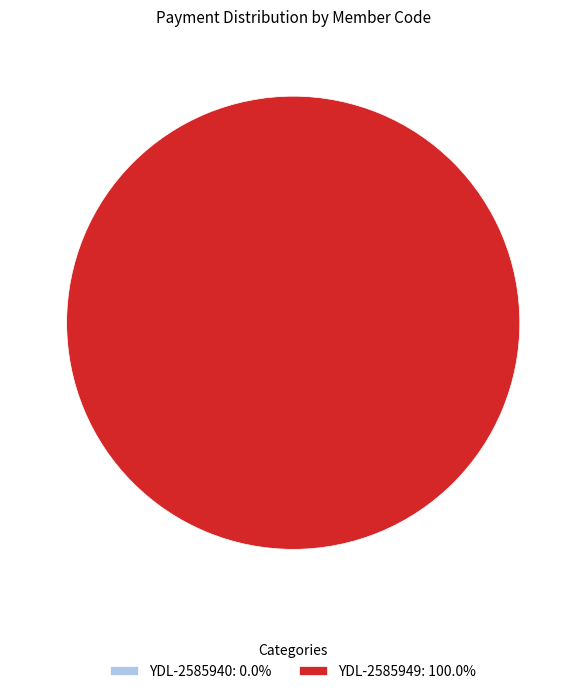

Which slice is the smallest?

YDL-2585940